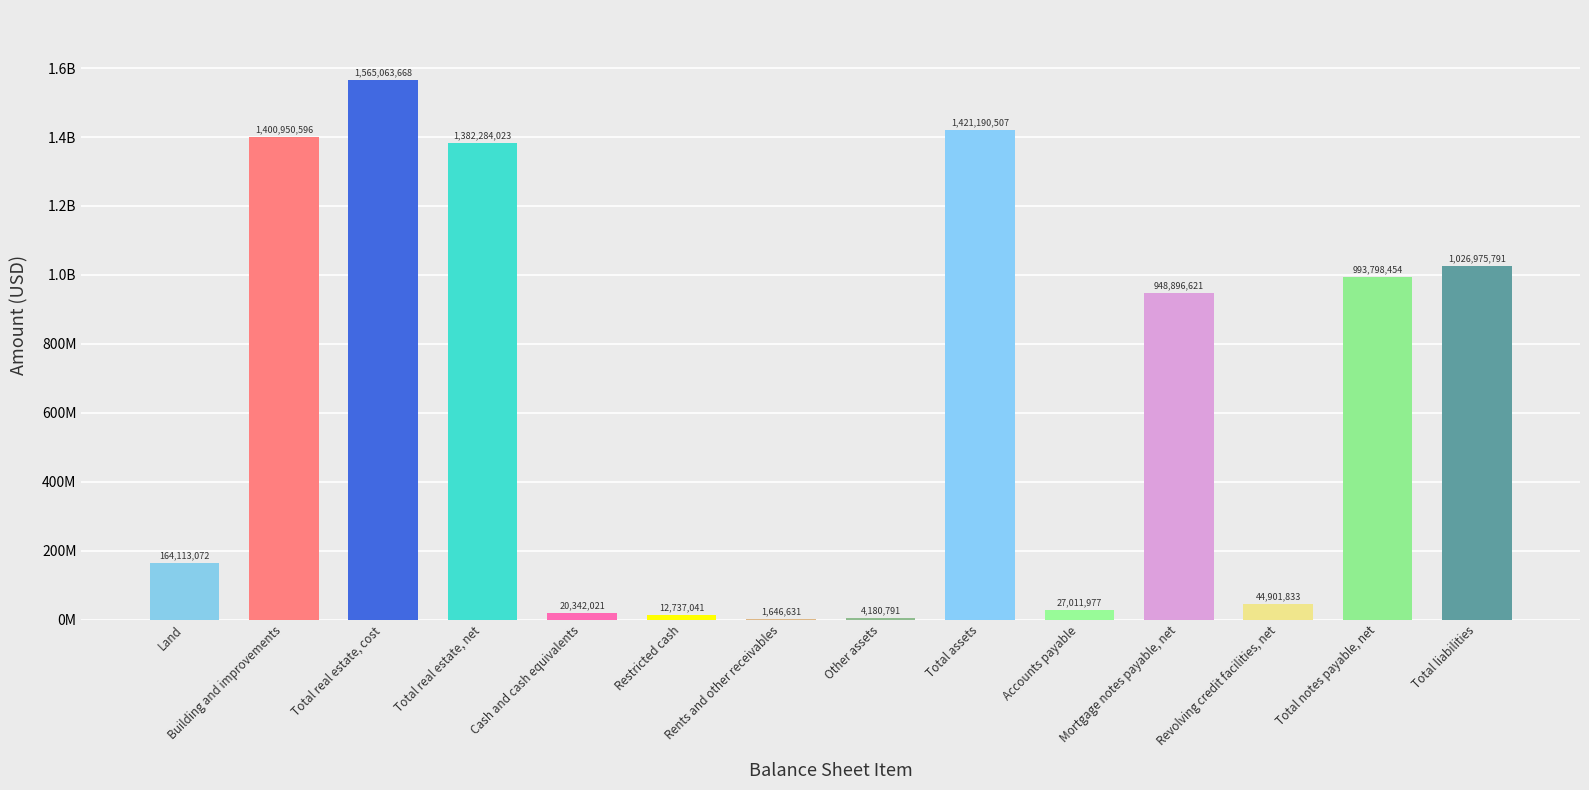

What position from the left is Total notes payable, net?

13